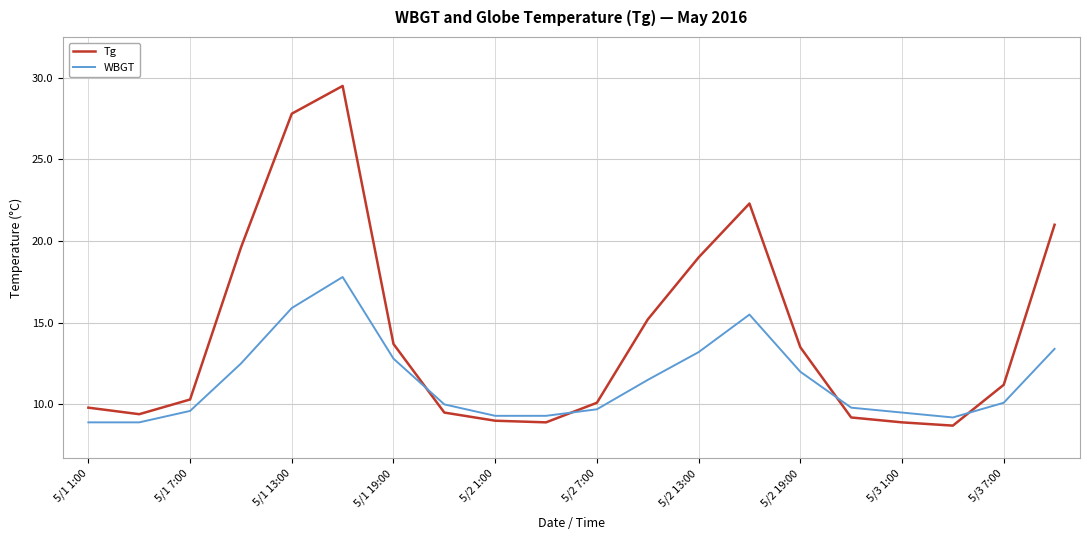

What is the maximum value shown in the chart?

29.5